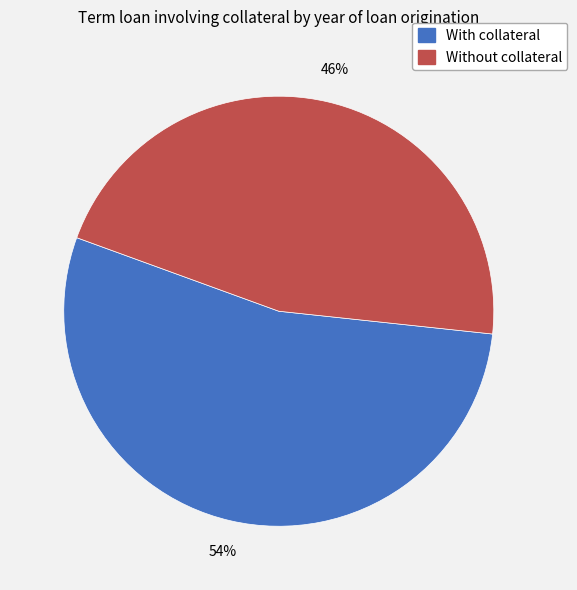

How many slices are in this pie chart?

2